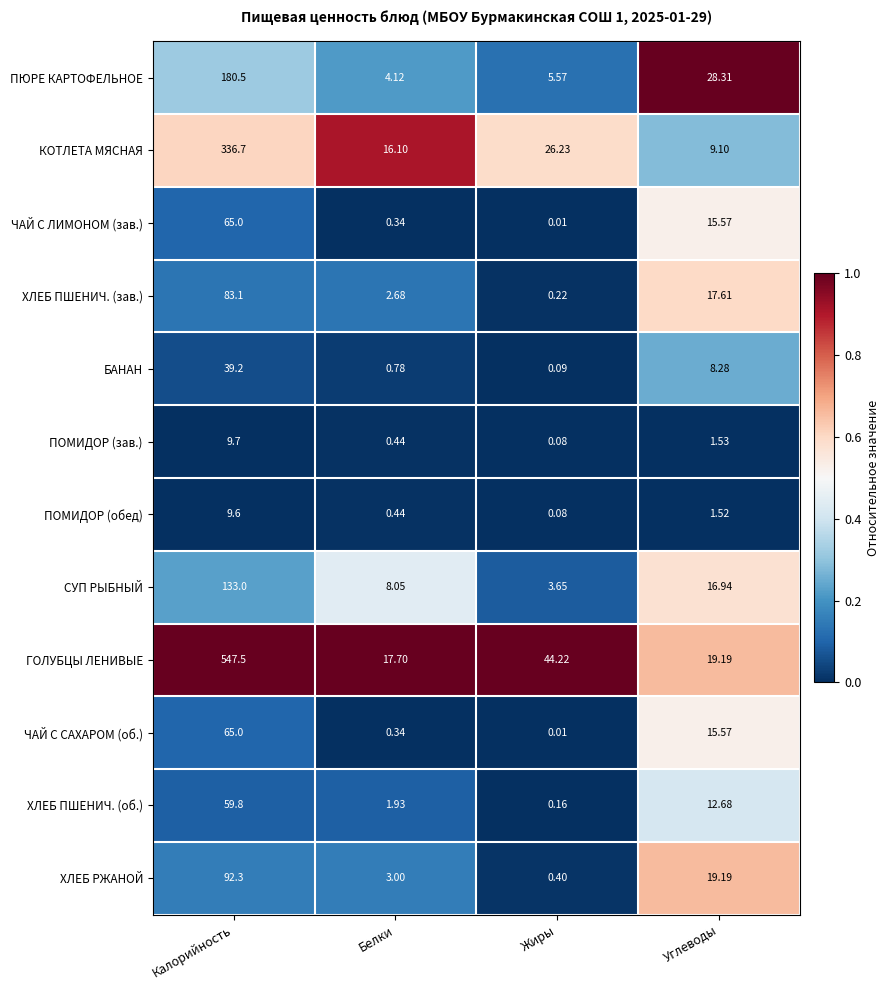

Which label corresponds to the smallest value in the chart?

Жиры